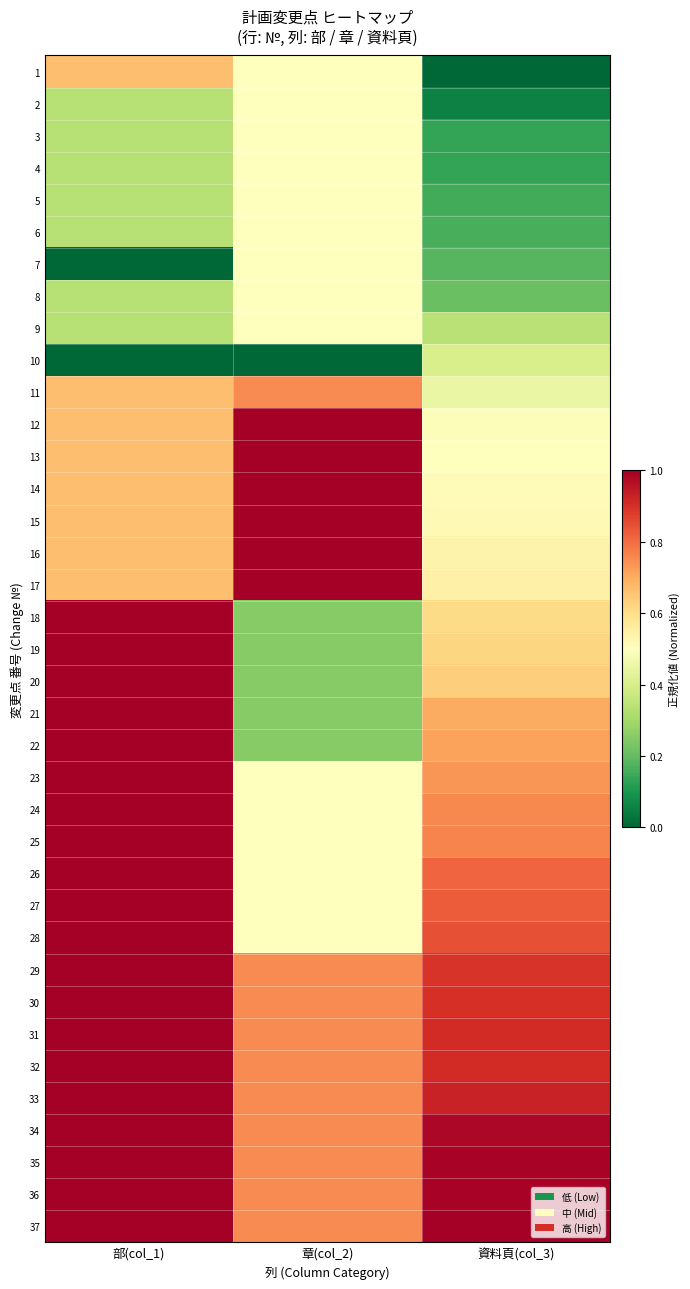

What is the difference between the highest and lowest values at 章(col_2)?

1.0